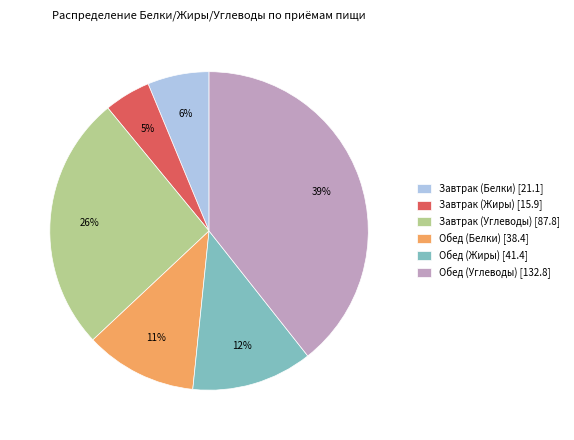

To the nearest percent, what portion does Завтрак (Углеводы) represent?

26%